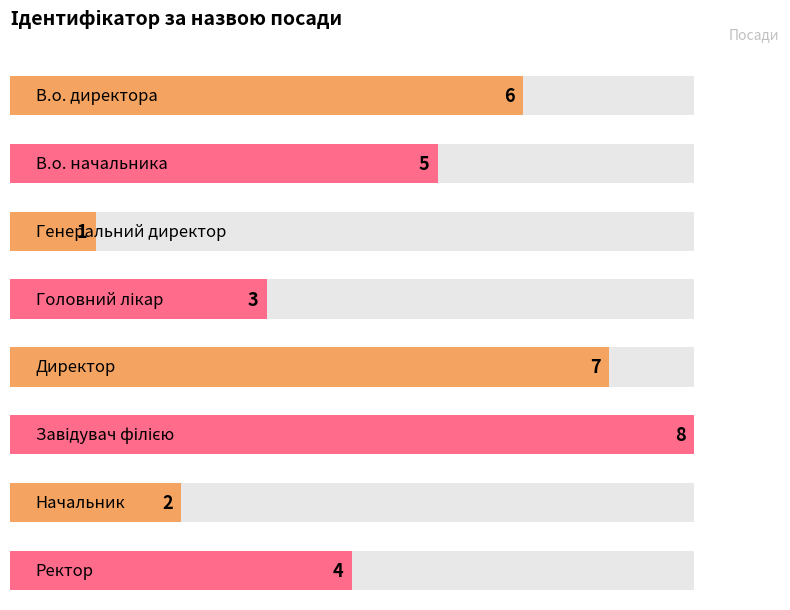

True or false: the data shows 8 at Завідувач філією.

True